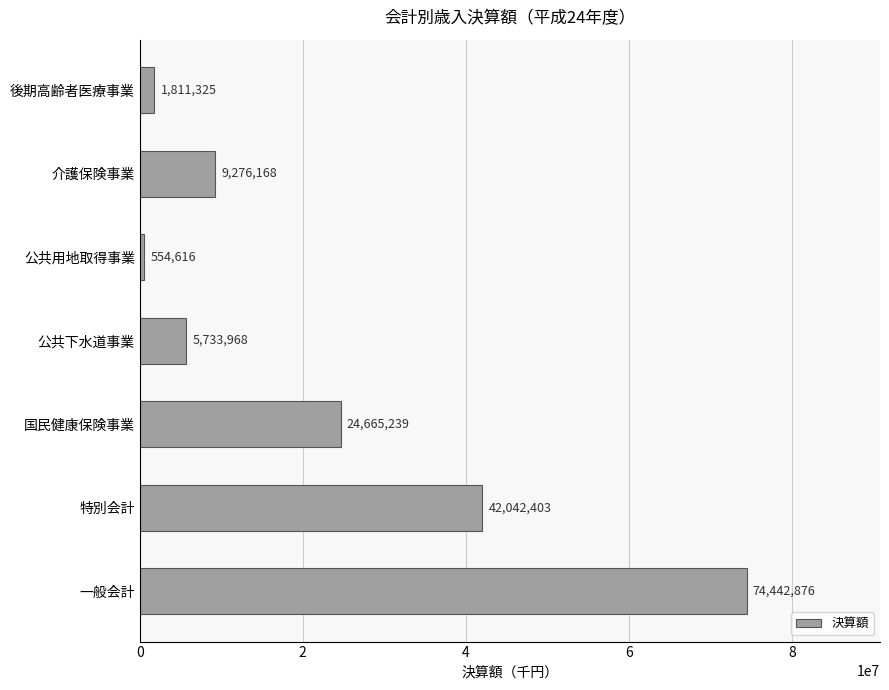

Where is the data nearest to the value 37498746?

特別会計